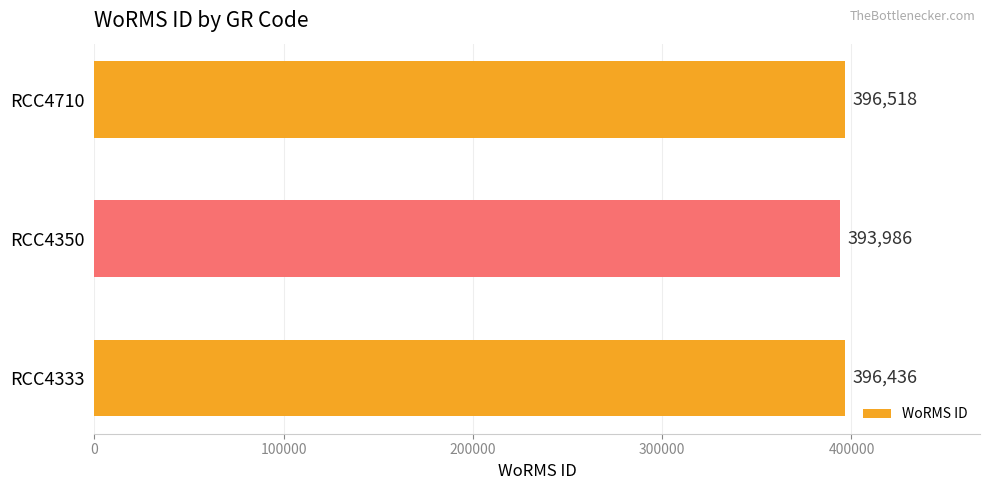

The chart shows a value of 393986 at RCC4350. True or false?

True